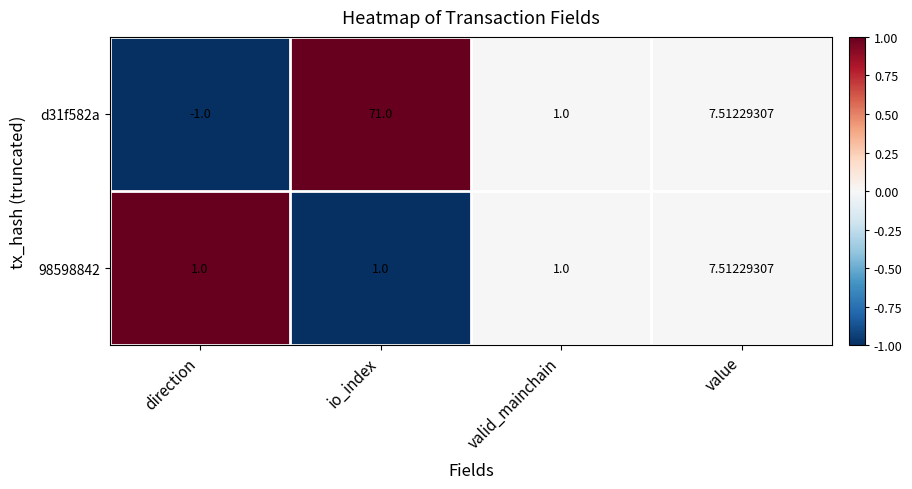

At which category does the chart reach its minimum across all series?

direction